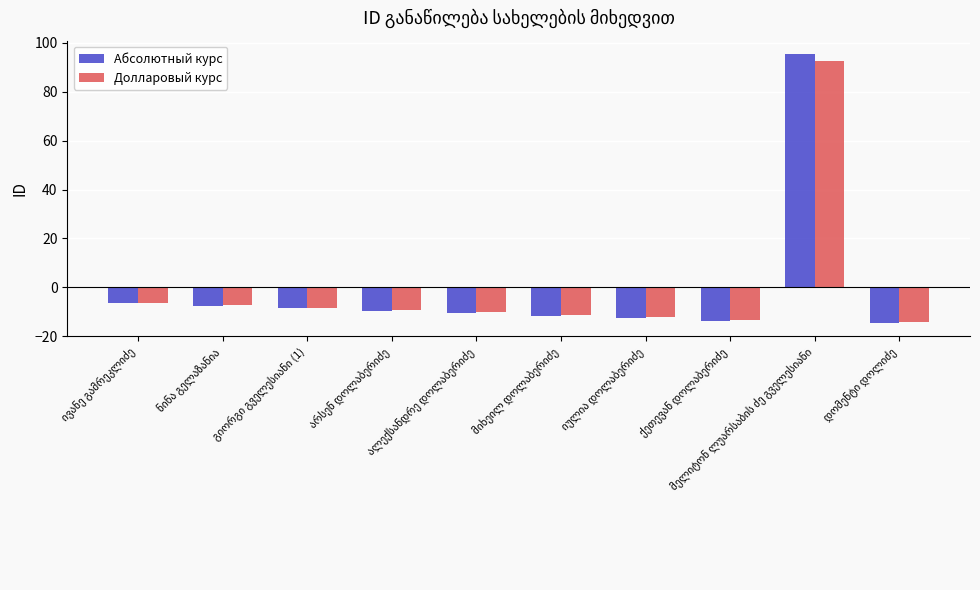

What is the difference between the maximum and second lowest values in the Абсолютный курс series?

109.0